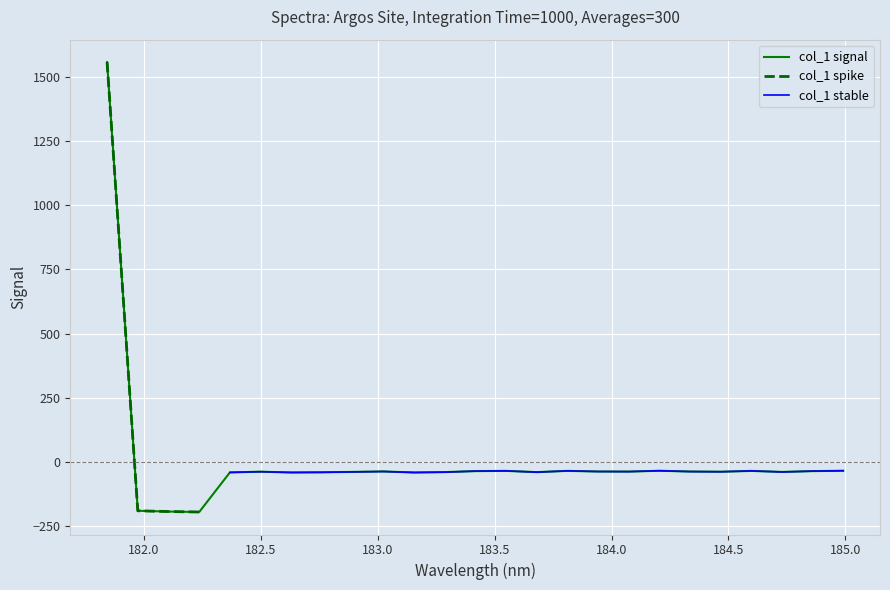

What is the maximum value for col_1 signal?

1557.9